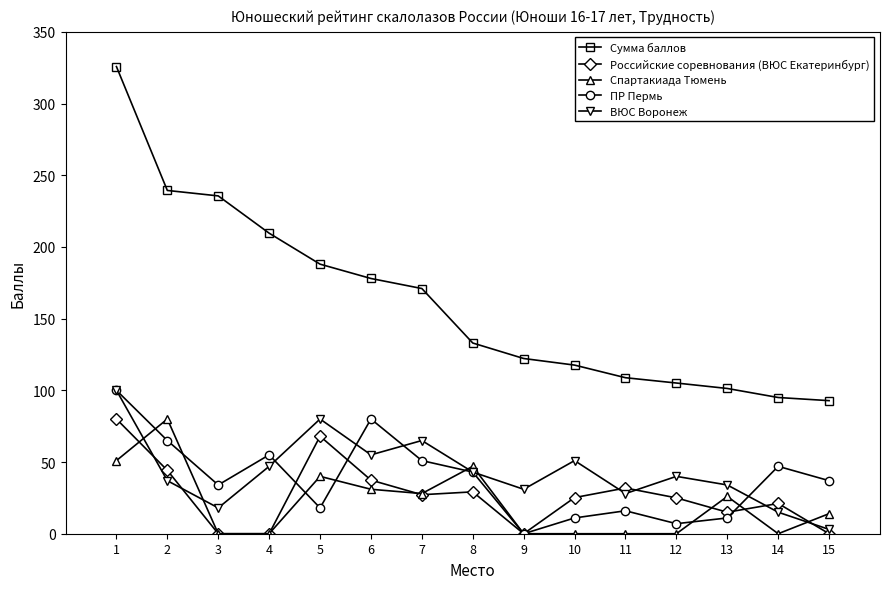

Which series has the largest total across all categories?

Сумма баллов